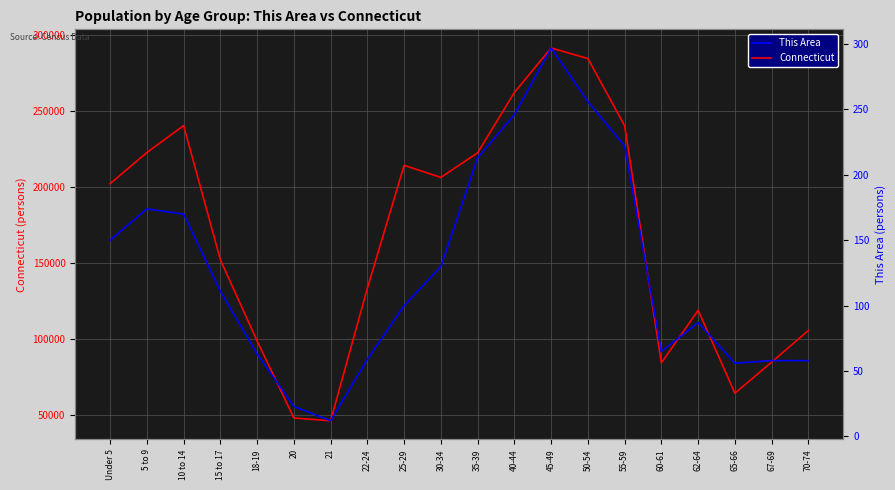

What position from the left is 20?

6